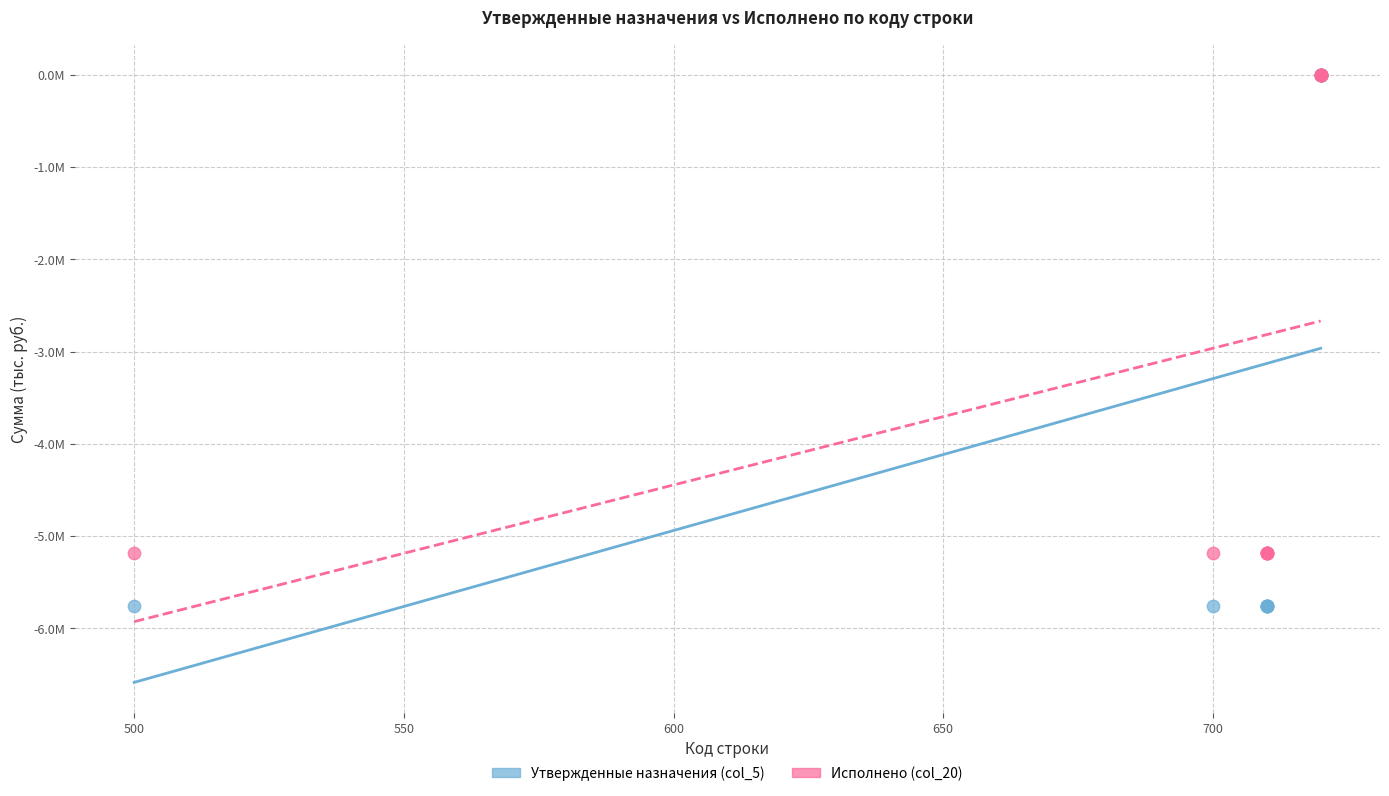

What are all the series names shown in the legend?

Утвержденные назначения (col_5), Исполнено (col_20)